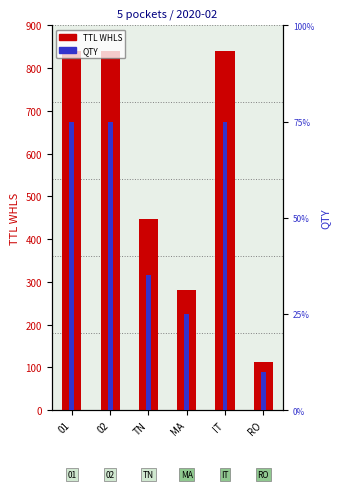

Reading right to left, extract all data points from this chart.

TTL WHLS: 112	840	280	448	840	840
QTY: 2	15	5	7	15	15